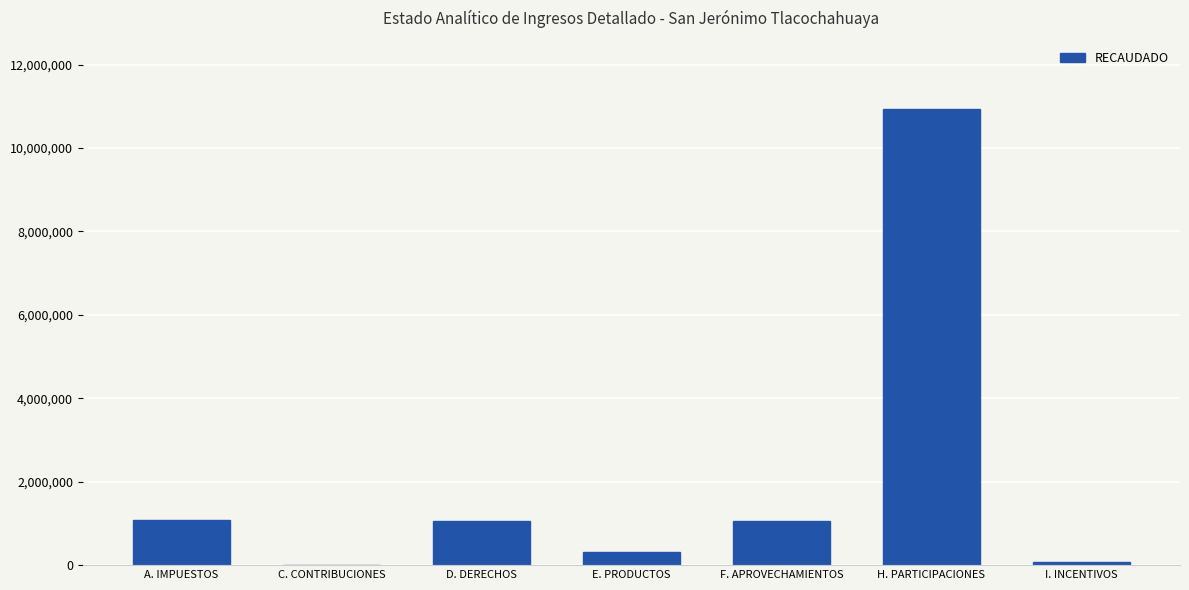

Which label corresponds to the largest value in the chart?

H. PARTICIPACIONES